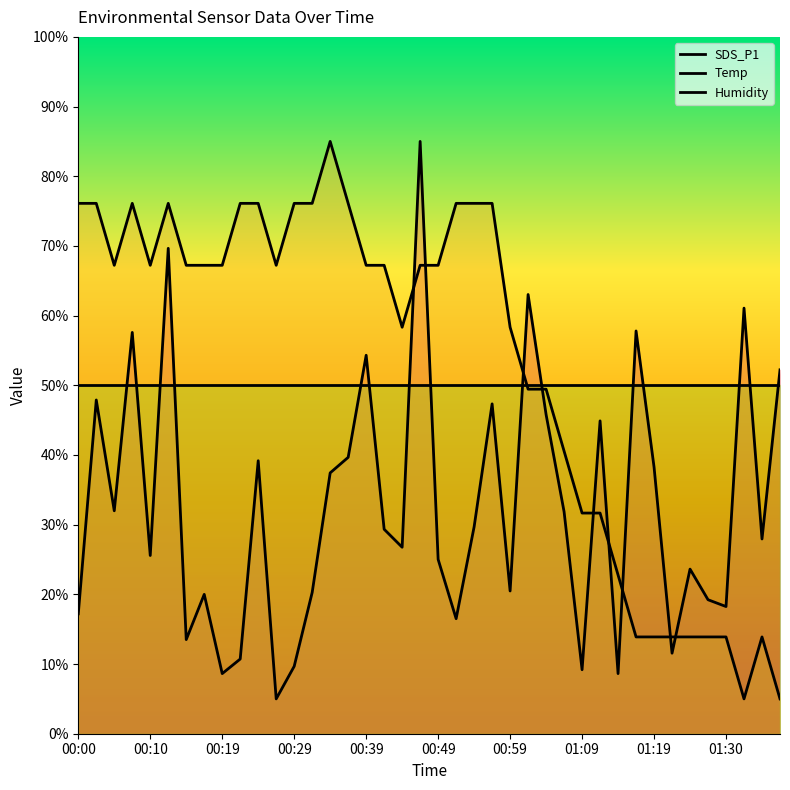

What is the sum of all SDS_P1 values?

1301.8